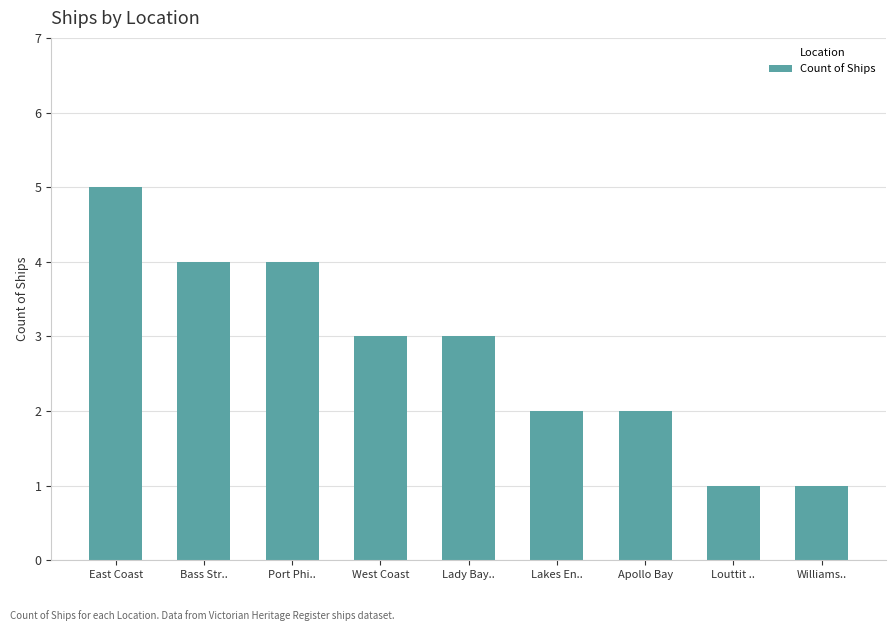

The chart shows a value of 1 at Louttit ... True or false?

True